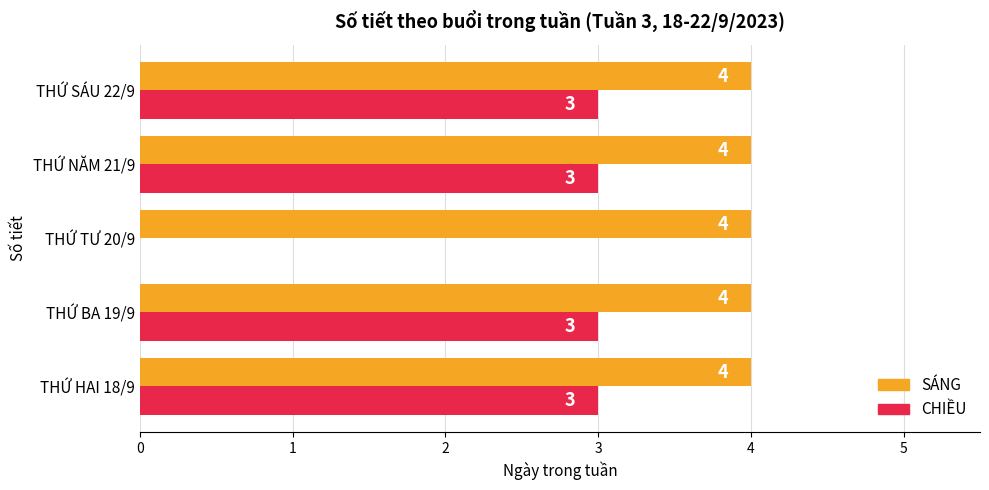

True or false: CHIỀU has a value of -1 at THỨ TƯ 20/9.

False